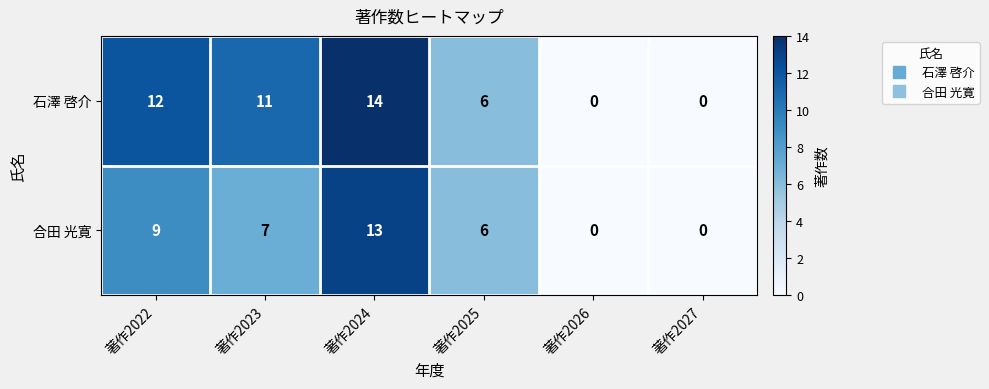

Read the 合田 光寛 value at 著作2024.

13